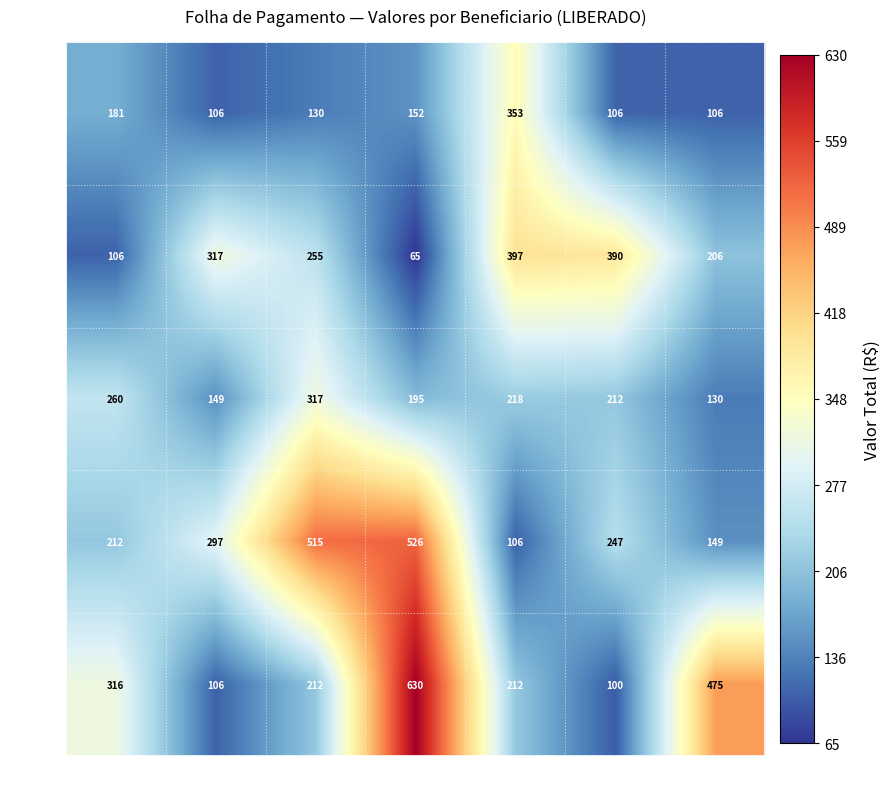

At which label does Grupo 1 first exceed 130?

P1